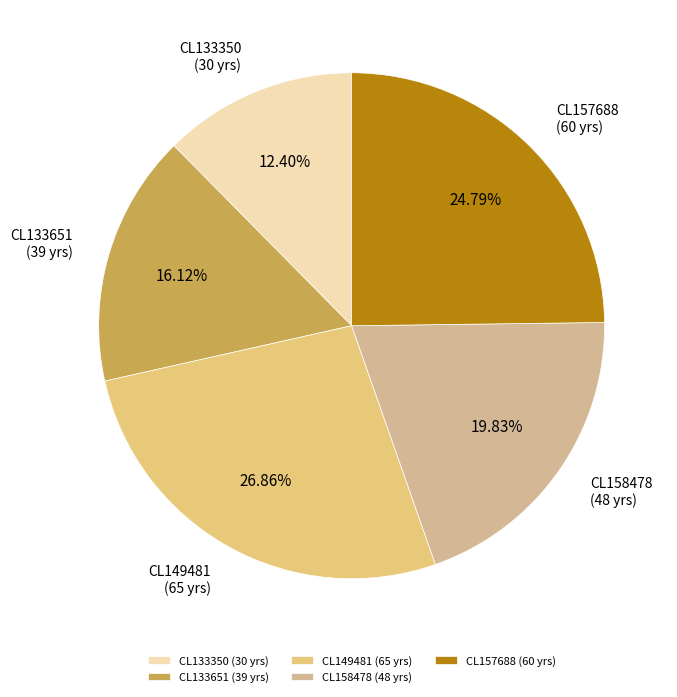

Count the number of slices in the pie.

5